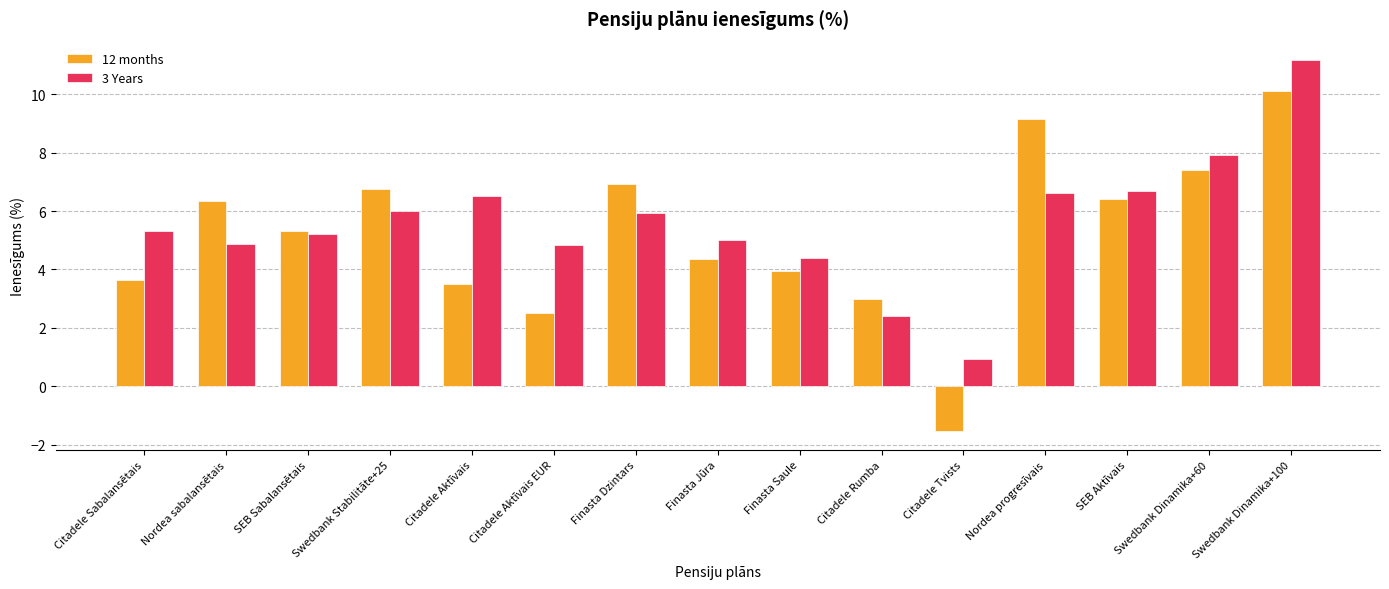

What is the total value across all series at Nordea sabalansētais?

11.2